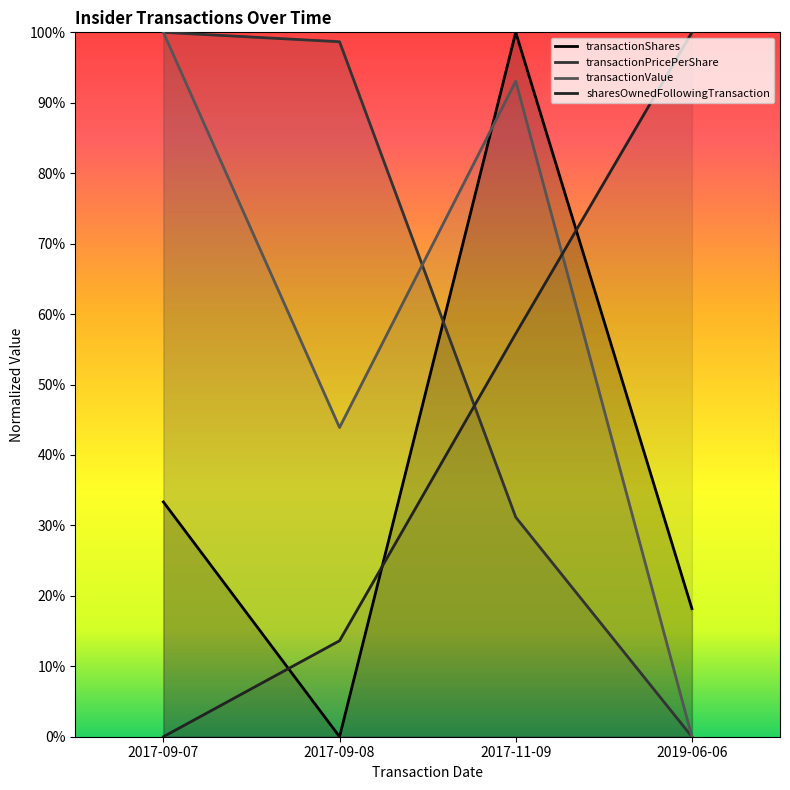

What position from the right is 2017-09-07?

4